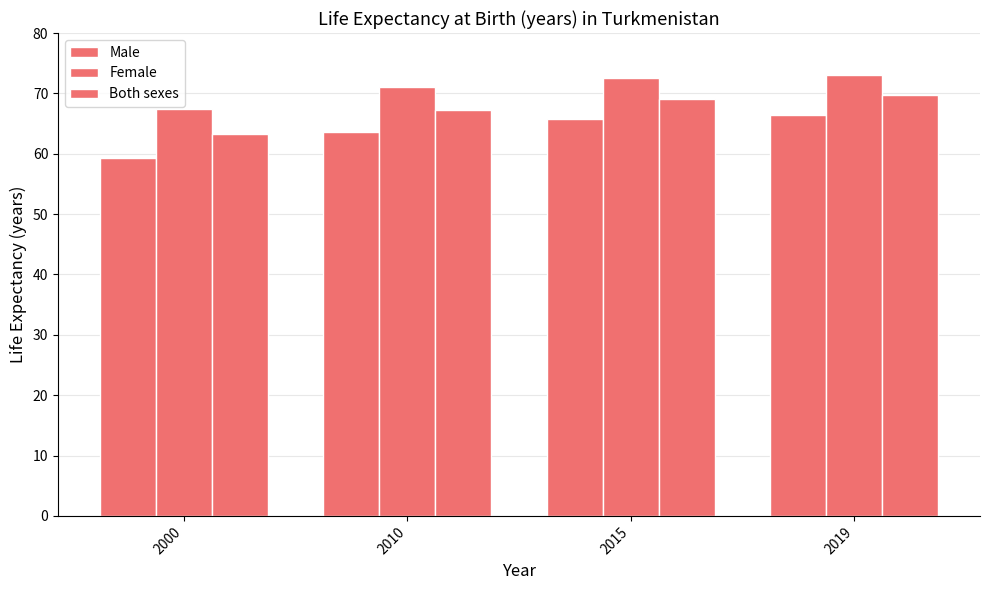

Rank the series by their average value, from lowest to highest.

Male, Both sexes, Female